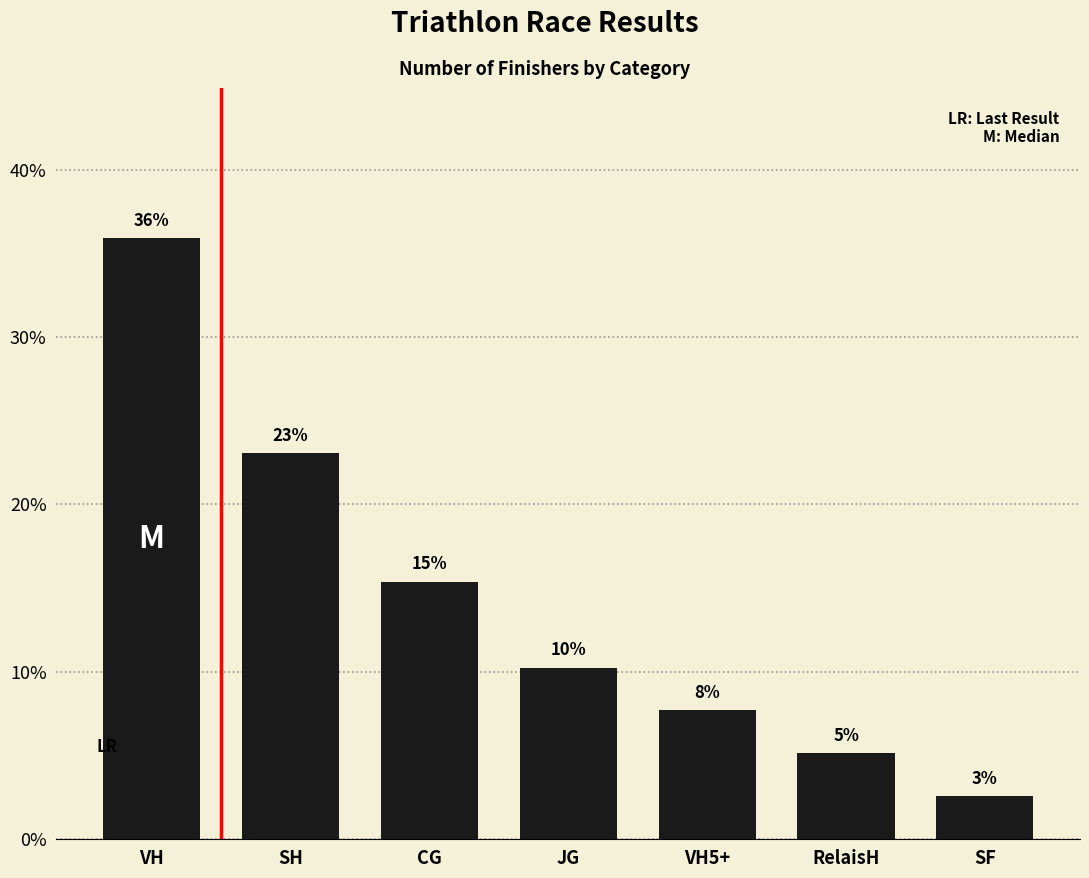

Reading left to right, transcribe all the data shown in this chart.

35.9	23.1	15.4	10.3	7.7	5.1	2.6